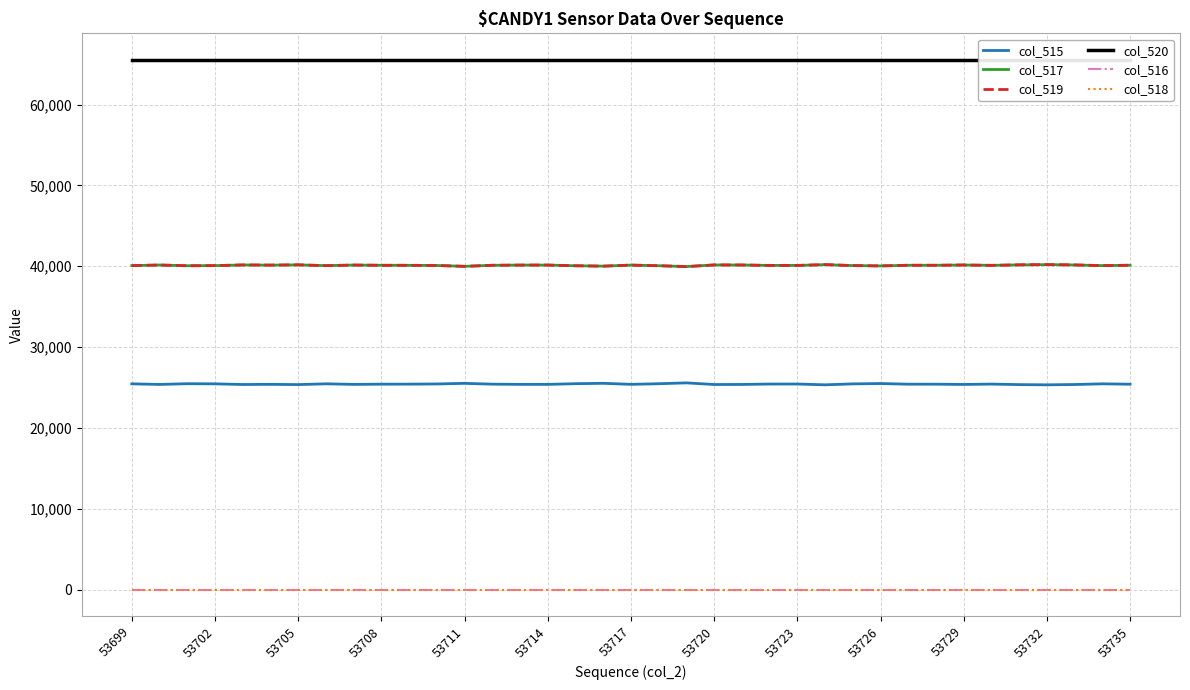

How many data points in col_517 are less than 40120?

17